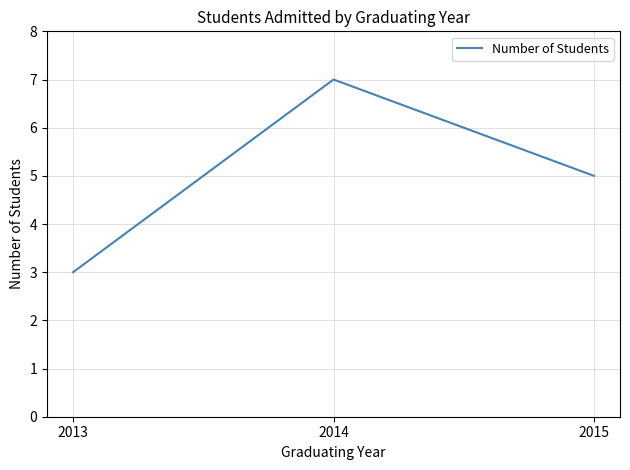

Reading right to left, list all the values displayed in this chart.

2015=5	2014=7	2013=3